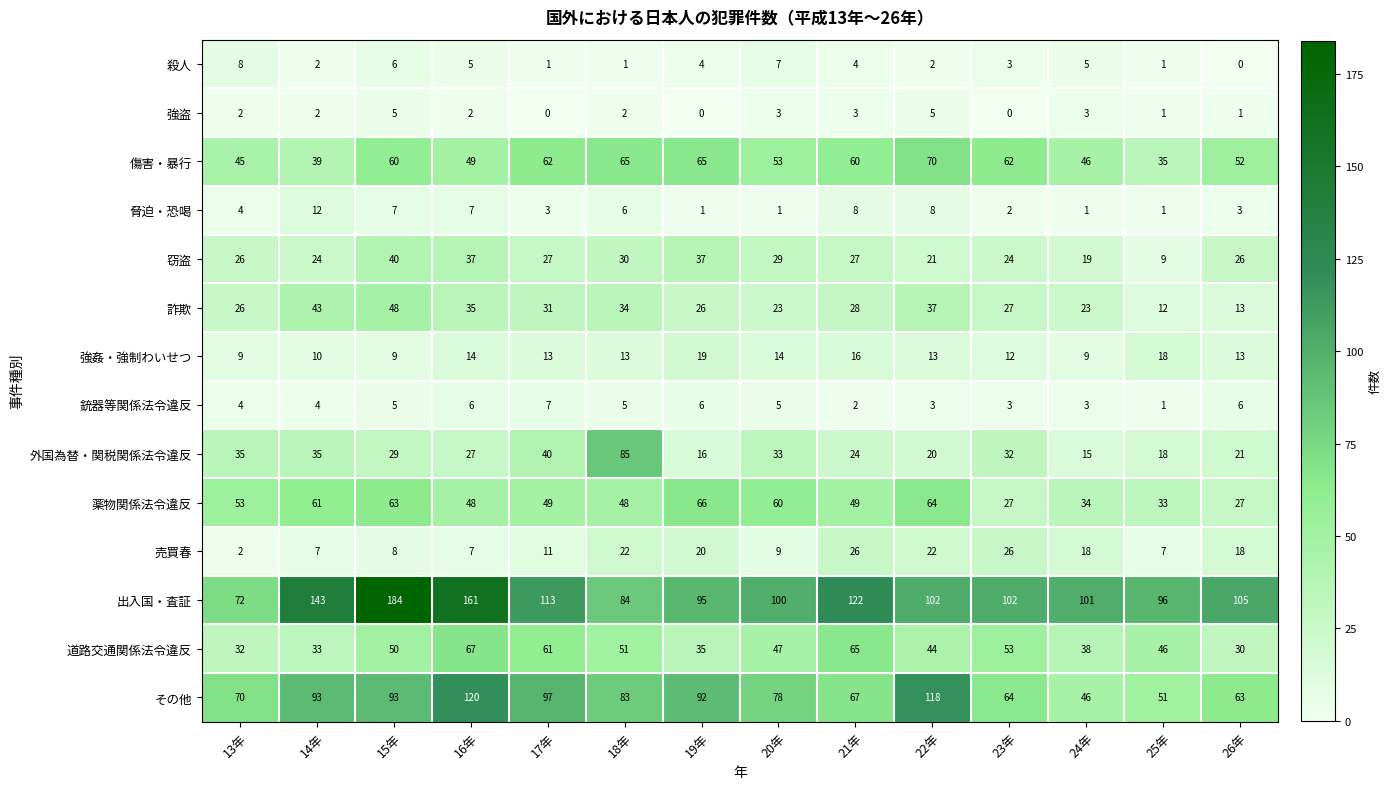

At how many categories does at least one series exceed 17?

14